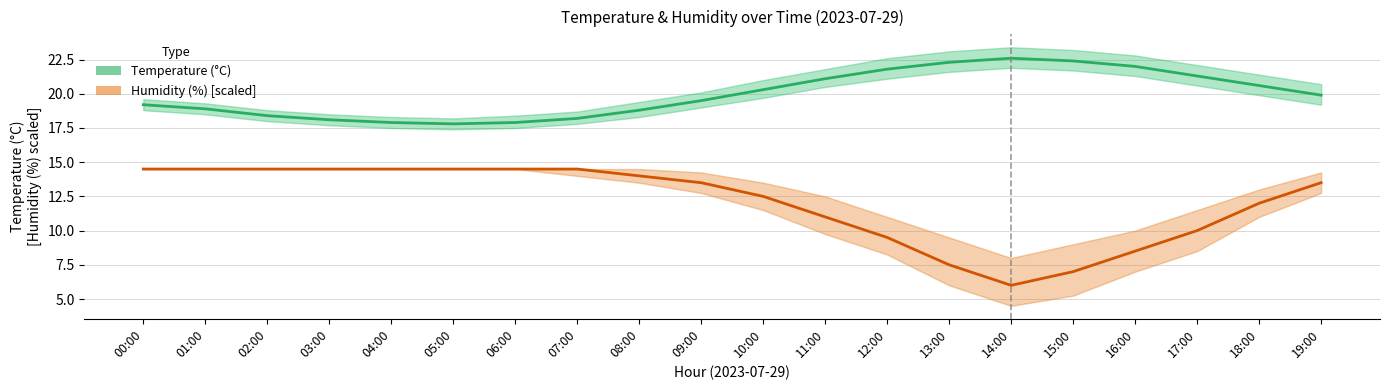

True or false: Humidity (%) [scaled] has a value of 7.0 at 15:00.

True